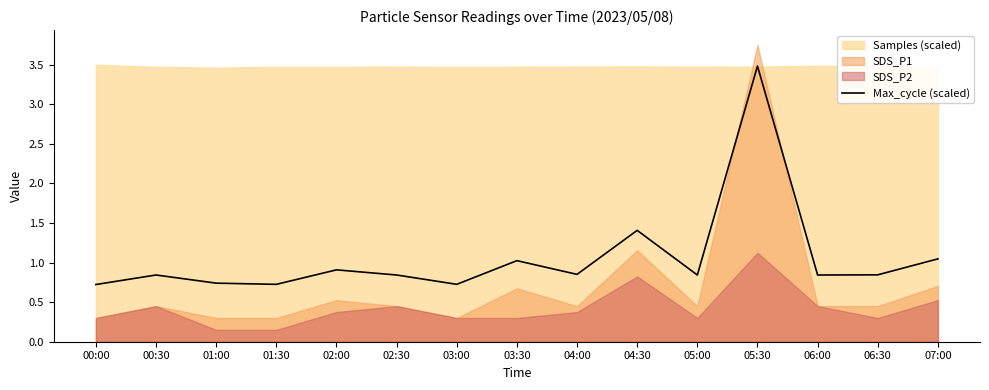

True or false: Max_cycle (scaled) has a value of 5.3 at 05:30.

False